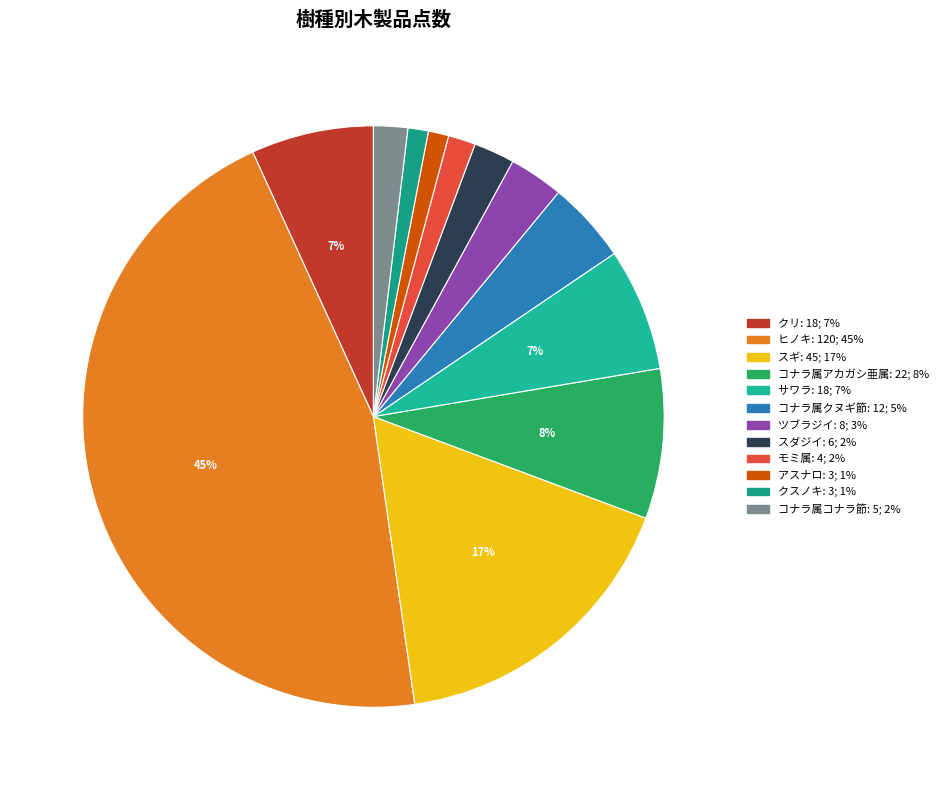

To the nearest percent, what is the combined percentage of スギ and モミ属?

19%